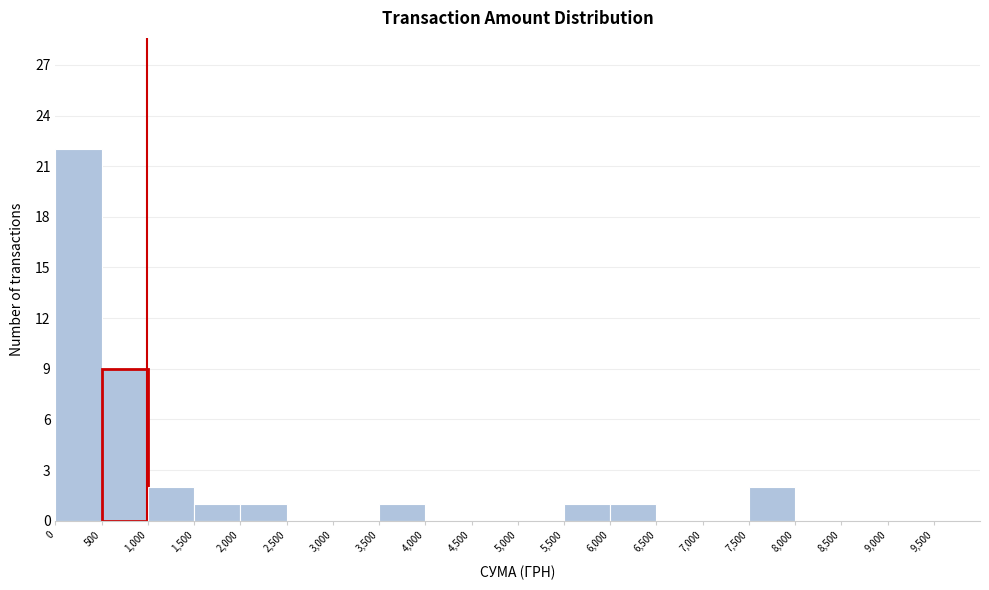

Reading left to right, transcribe this chart: for each bar, give the range it covers on the x-axis and its height. The values are not printed on the chart, so give them approximately, as read against the axis.

0 to 500: 22
500 to 1000: 9
1000 to 1500: 2
1500 to 2000: 1
2000 to 2500: 1
2500 to 3000: 0
3000 to 3500: 0
3500 to 4000: 1
4000 to 4500: 0
4500 to 5000: 0
5000 to 5500: 0
5500 to 6000: 1
6000 to 6500: 1
6500 to 7000: 0
7000 to 7500: 0
7500 to 8000: 2
8000 to 8500: 0
8500 to 9000: 0
9000 to 9500: 0
9500 to 10000: 0